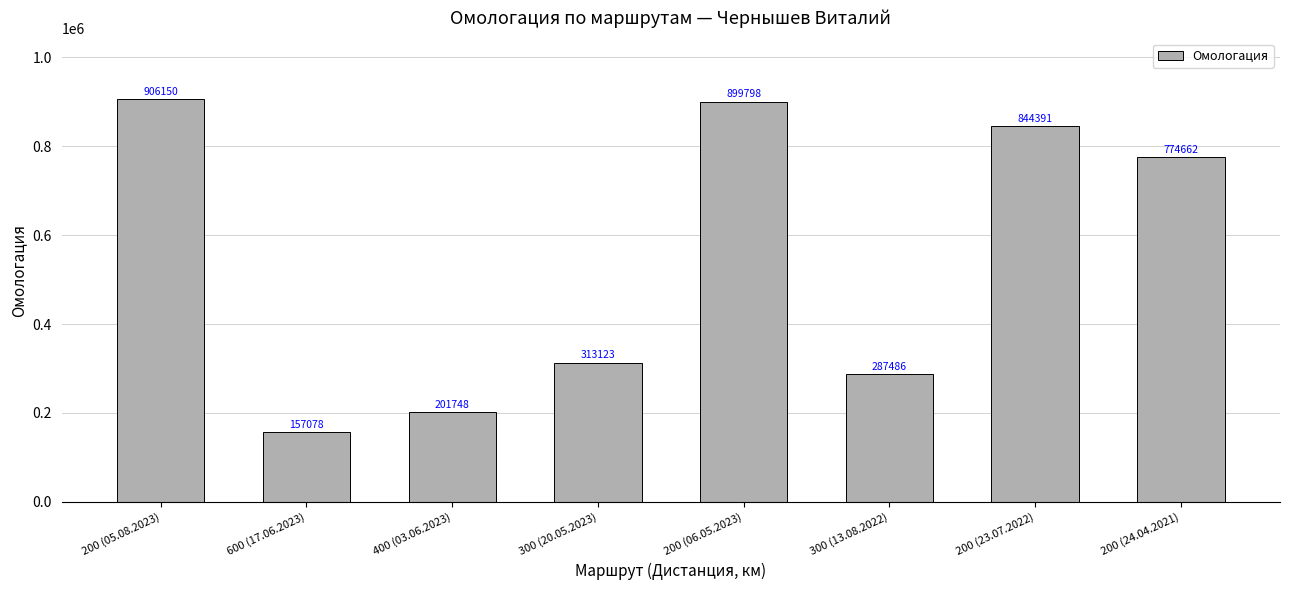

What is the label of the 6th bar from the left?

300 (13.08.2022)